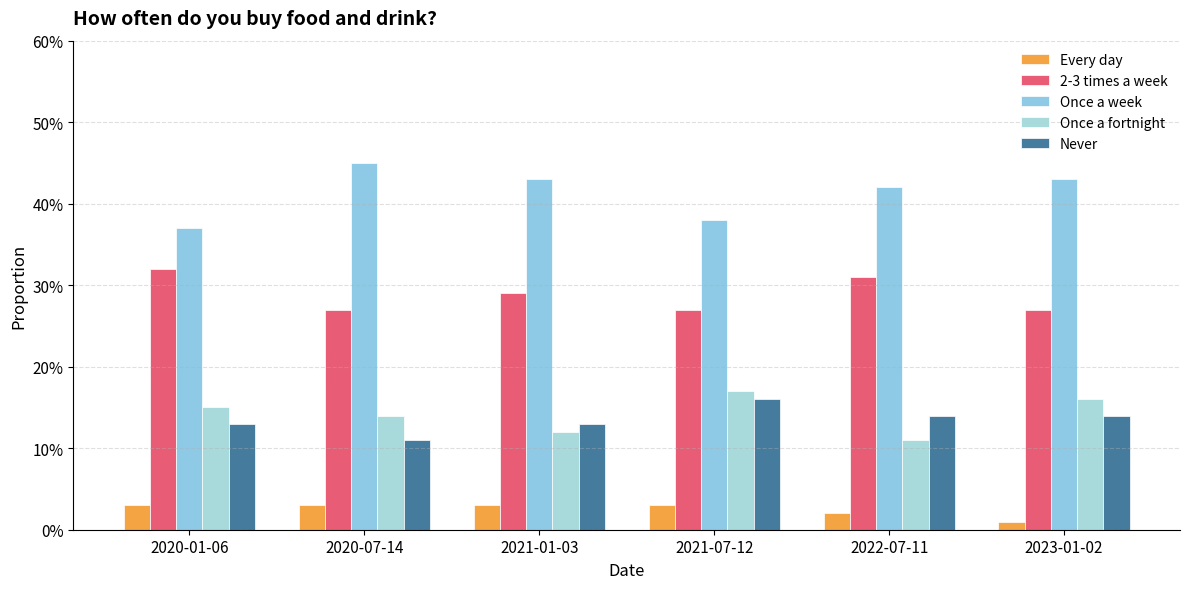

Are the bars horizontal?

No